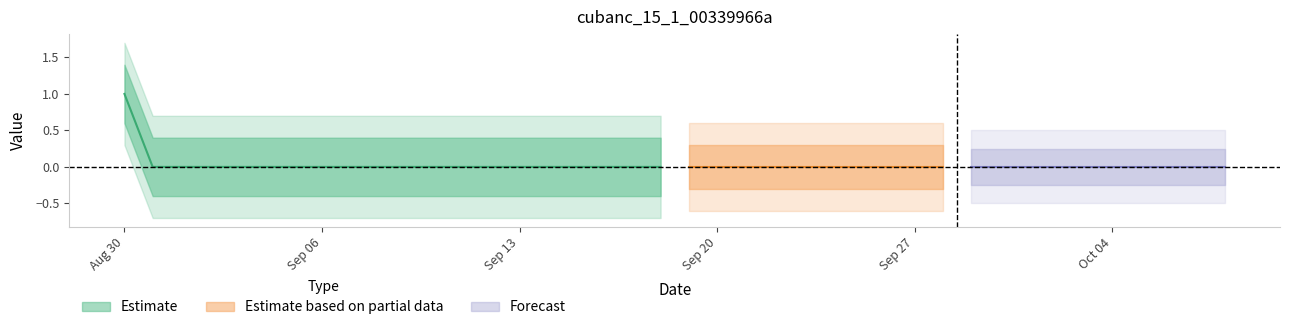

Which has a higher value, 35 or 31?

35